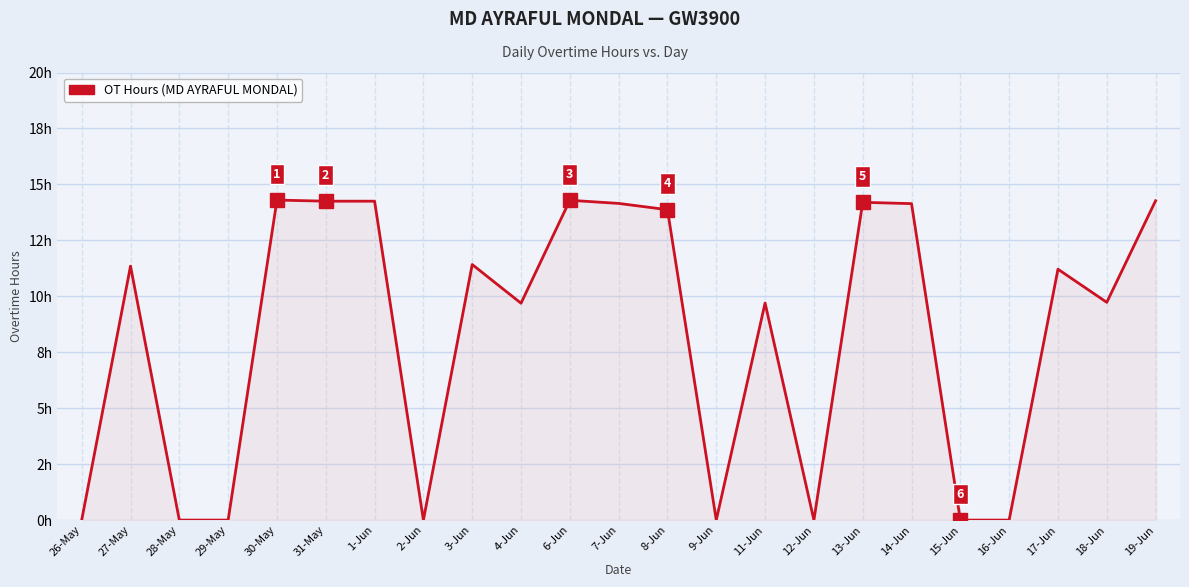

What is the average value?

8.3